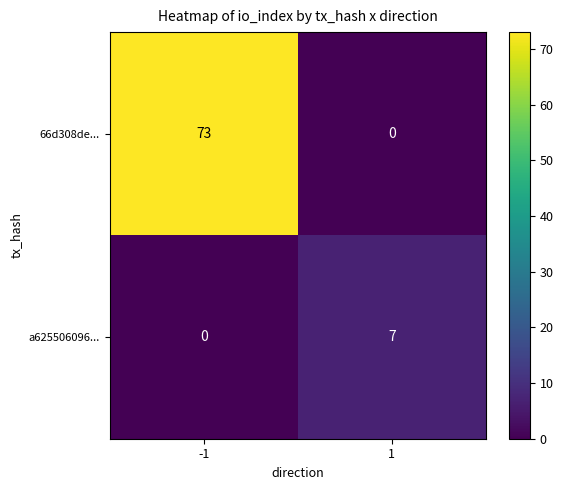

What is the difference between the maximum and minimum values in the 66d308de... series?

73